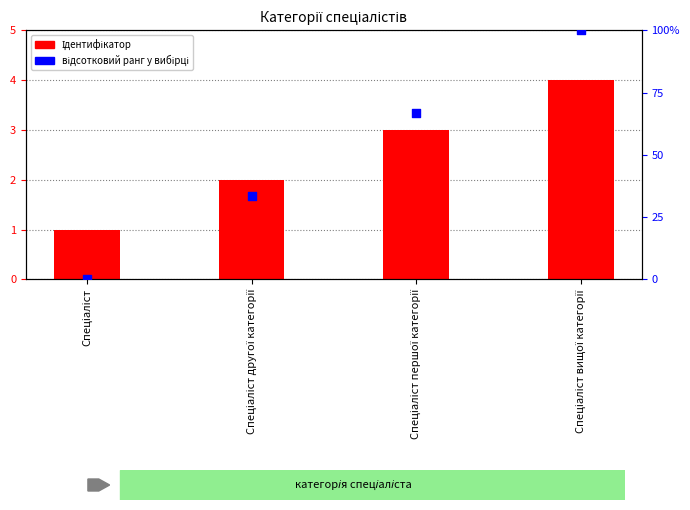

Which series reaches the minimum Y coordinate?

відсотковий ранг у вибірці